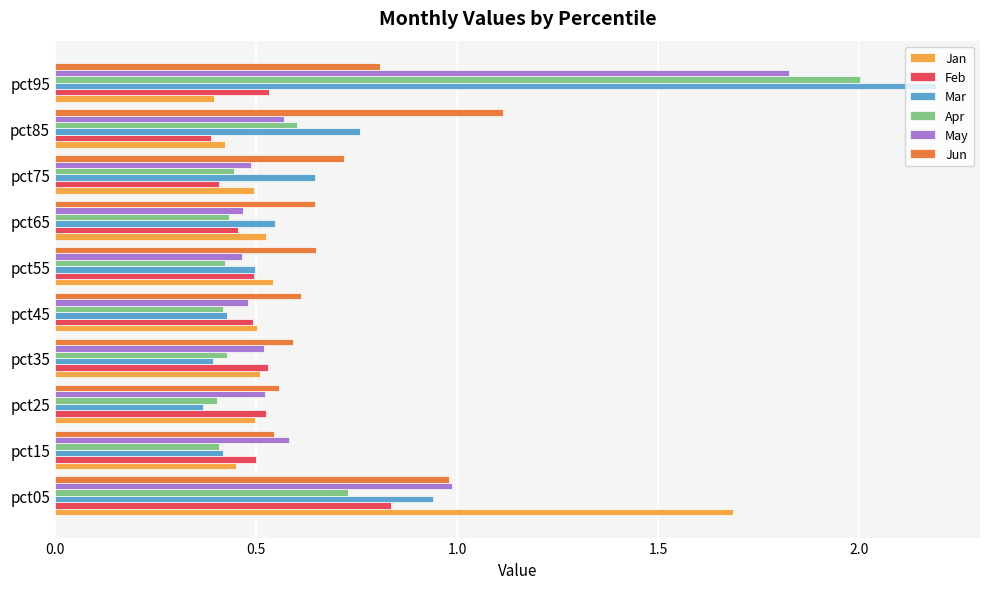

Which series changed the most between pct65 and pct85?

Jun